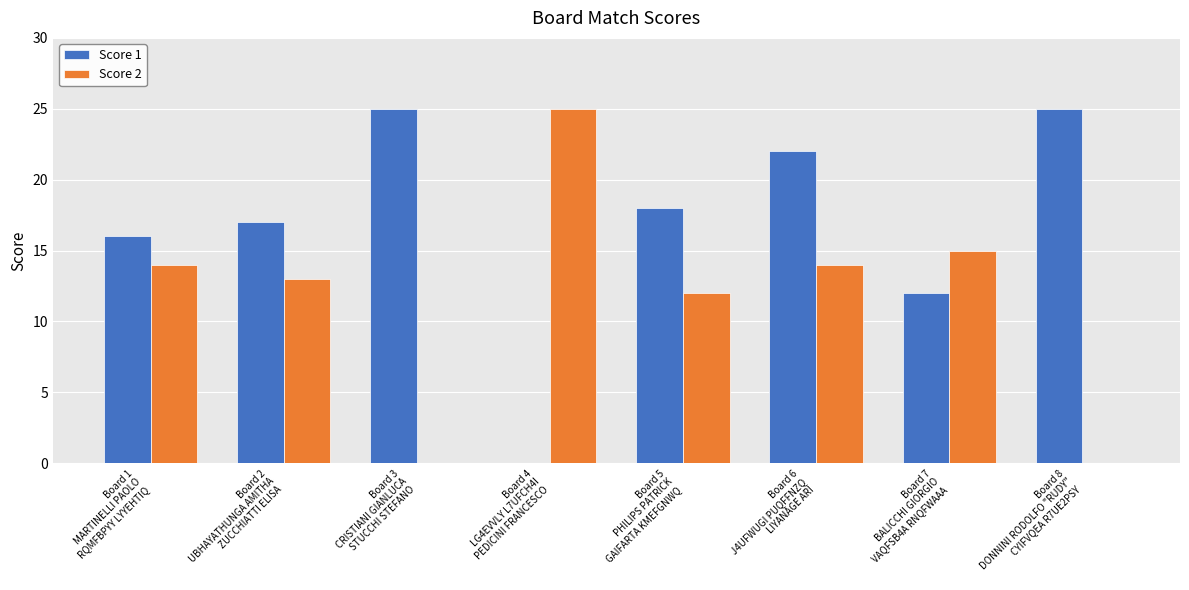

What is the sum of all Score 2 values?

93